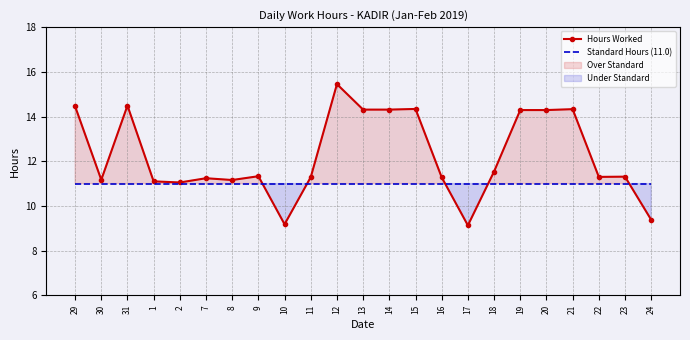

Where is Hours Worked nearest to the value 12?

18